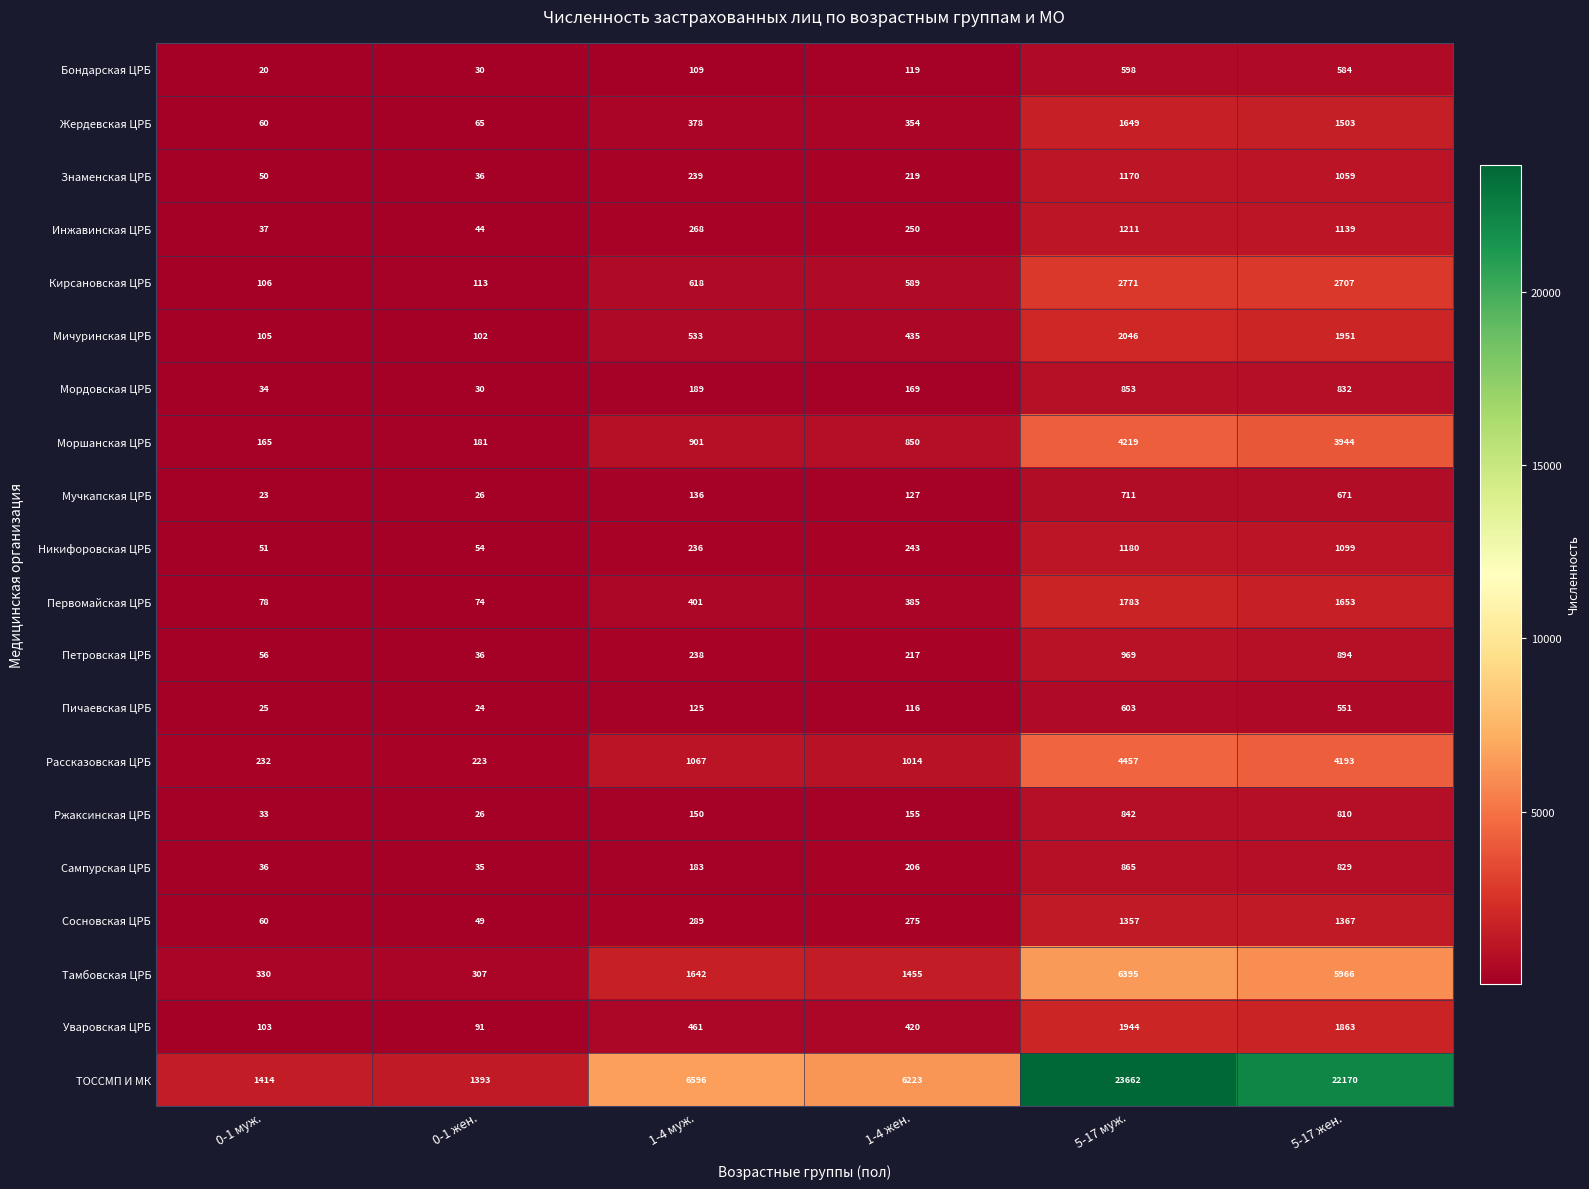

What is the spread (max minus min) of values at 1-4 муж.?

6487